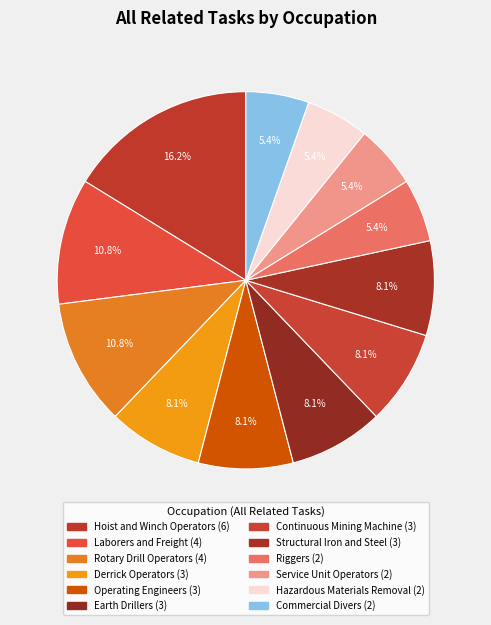

What percentage do Rotary Drill Operators and Hazardous Materials Removal together represent?

16.2%